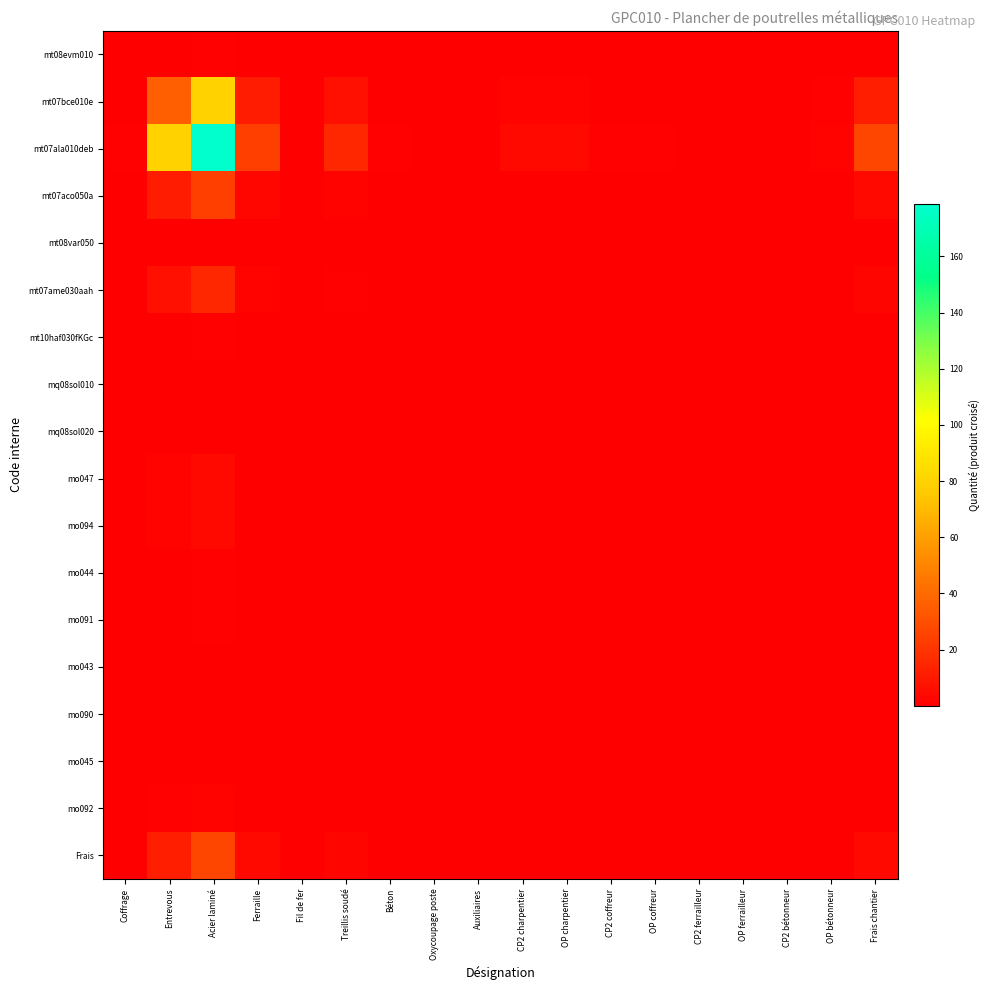

Which series has the largest range (max minus min)?

mt07ala010deb